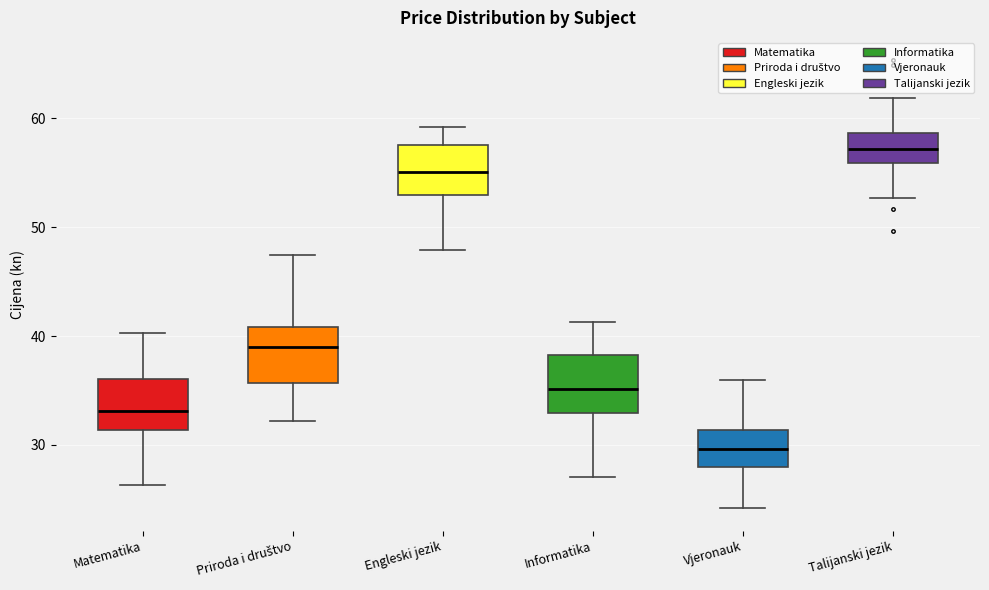

Reading left to right, transcribe this box plot: for each box, give where its median line is, the range the box spans, and where its two whiskers end, as read against the y-axis. The values are not printed on the chart, so give them approximately, as read against the axis.

Matematika: median 33, box 31 to 36, whiskers 26 to 40
Priroda i društvo: median 39, box 36 to 41, whiskers 32 to 47
Engleski jezik: median 55, box 53 to 58, whiskers 48 to 59
Informatika: median 35, box 33 to 38, whiskers 27 to 41
Vjeronauk: median 30, box 28 to 31, whiskers 24 to 36
Talijanski jezik: median 57, box 56 to 59, whiskers 53 to 62